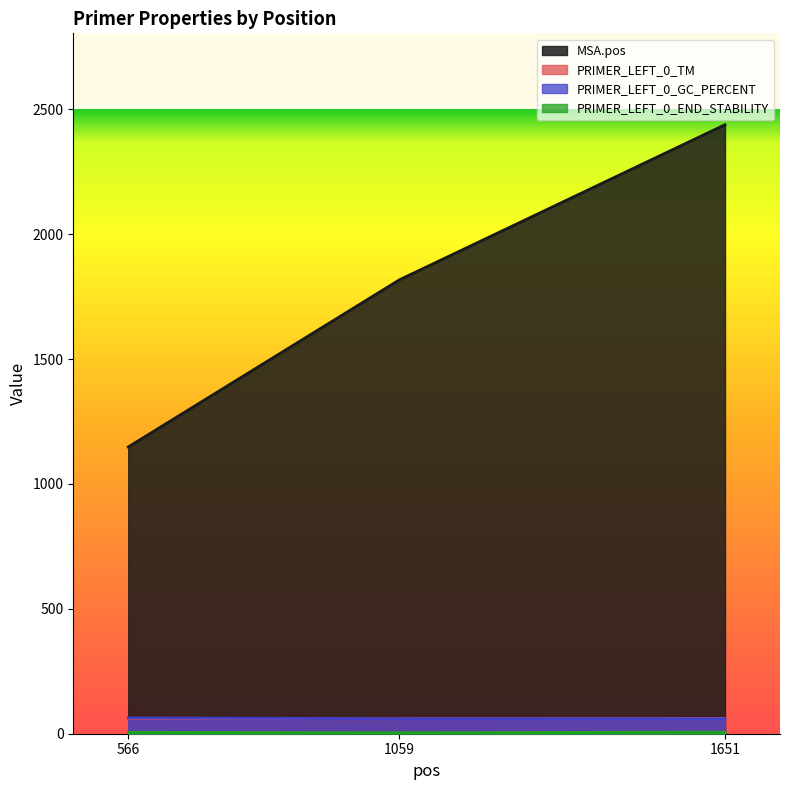

Is it true that PRIMER_LEFT_0_END_STABILITY equals 5.9 at 1059?

False